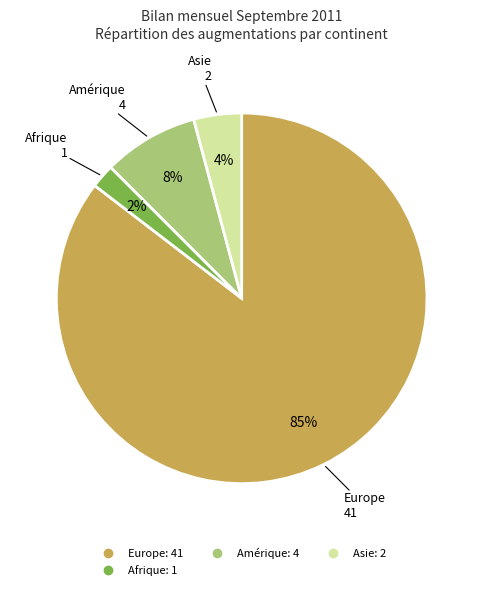

To the nearest percent, what is the average slice percentage?

25%